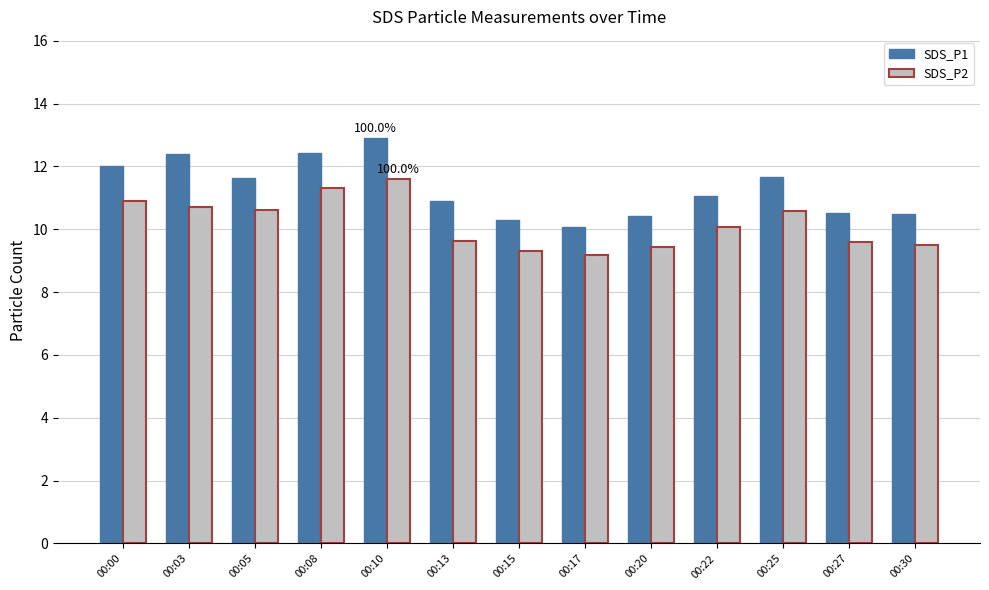

Is the value of SDS_P1 at 00:03 greater than the value of SDS_P2 at 00:10?

Yes